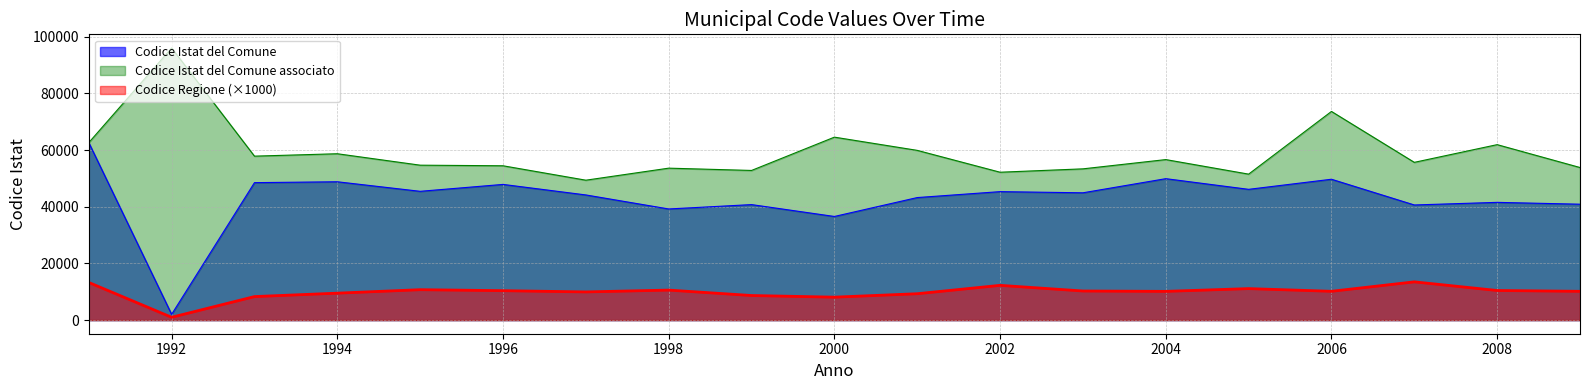

What is the difference between the maximum and minimum values in the Codice Istat del Comune associato series?

46655.6